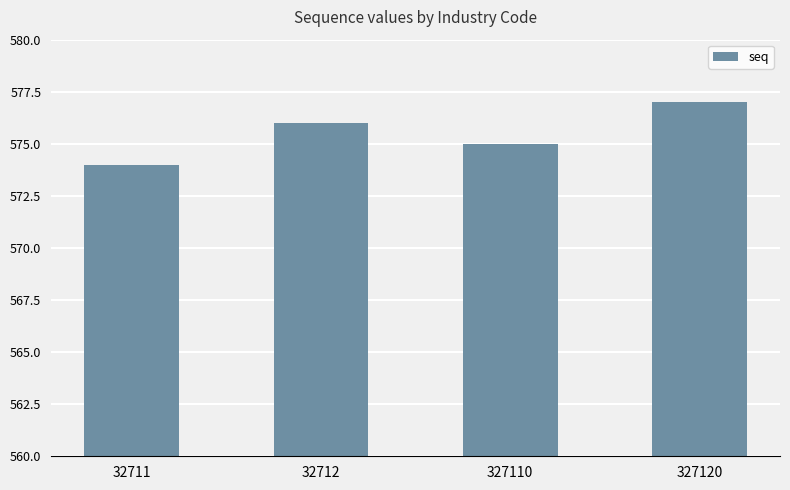

At which label is the value closest to 575?

327110